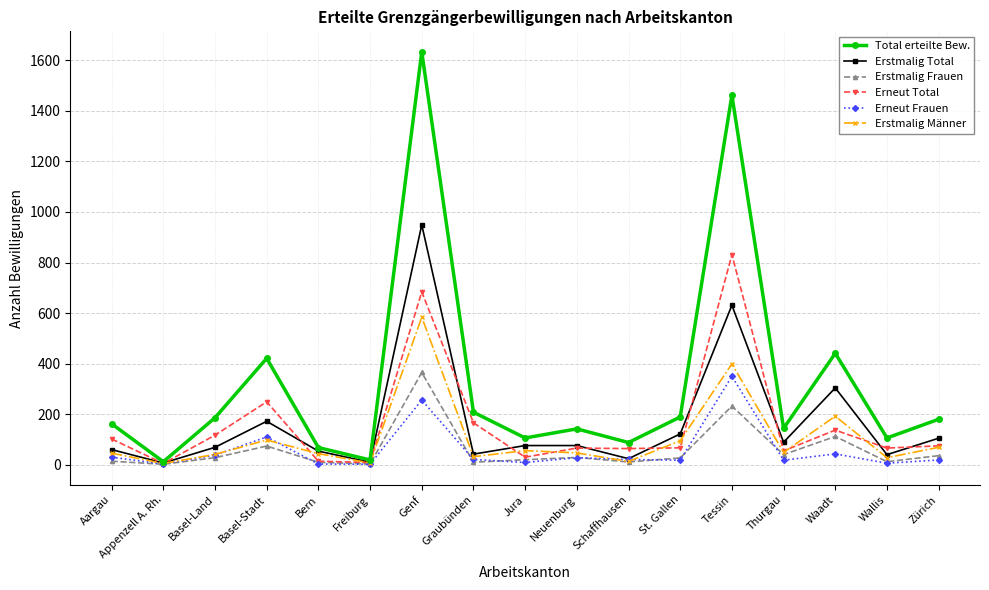

Count the number of data series in this chart.

6